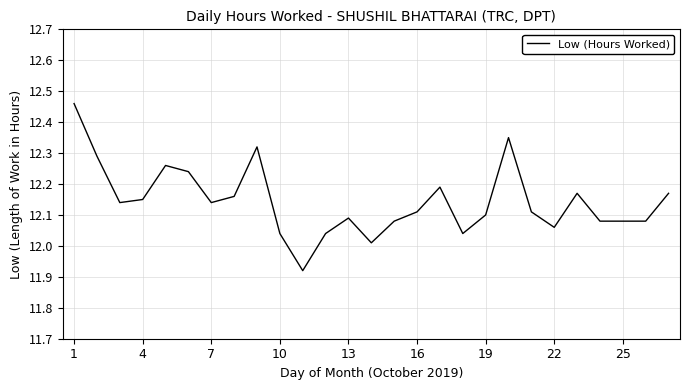

How many series are shown in this chart?

1